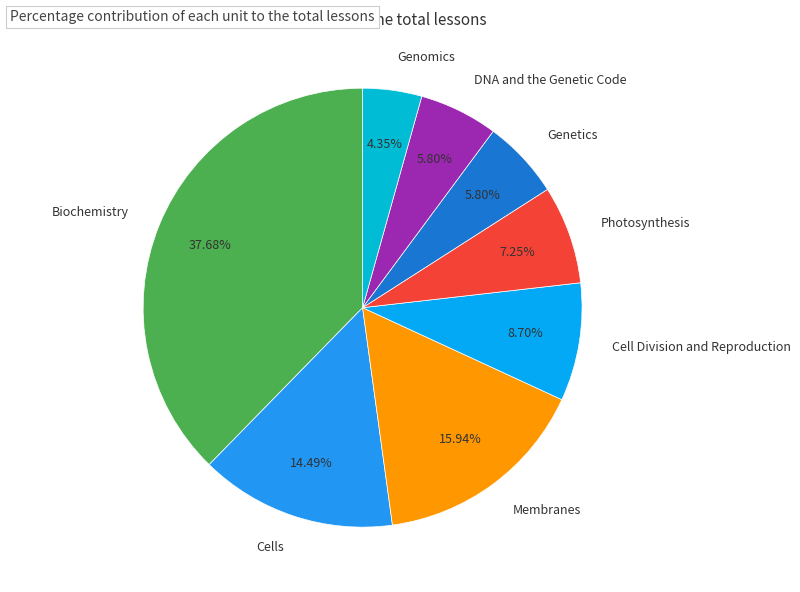

Does any single category account for the majority?

No